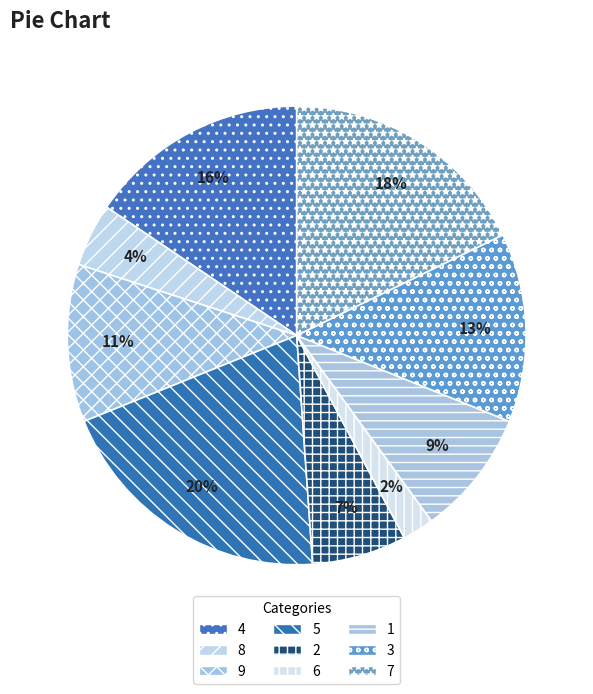

Which category has the smallest portion of the pie?

6